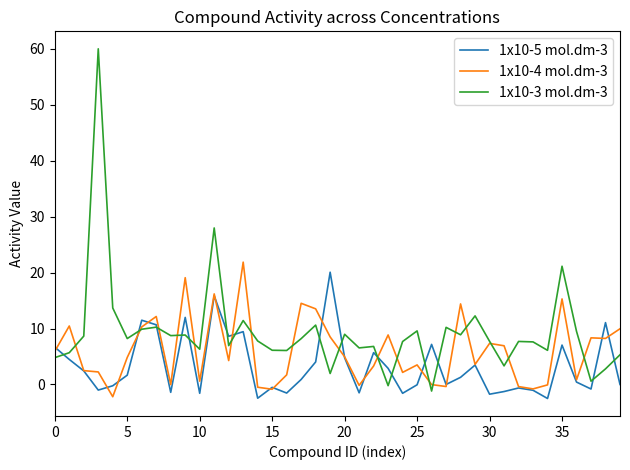

Rank the series by their average value, from highest to lowest.

1x10-3 mol.dm-3, 1x10-4 mol.dm-3, 1x10-5 mol.dm-3